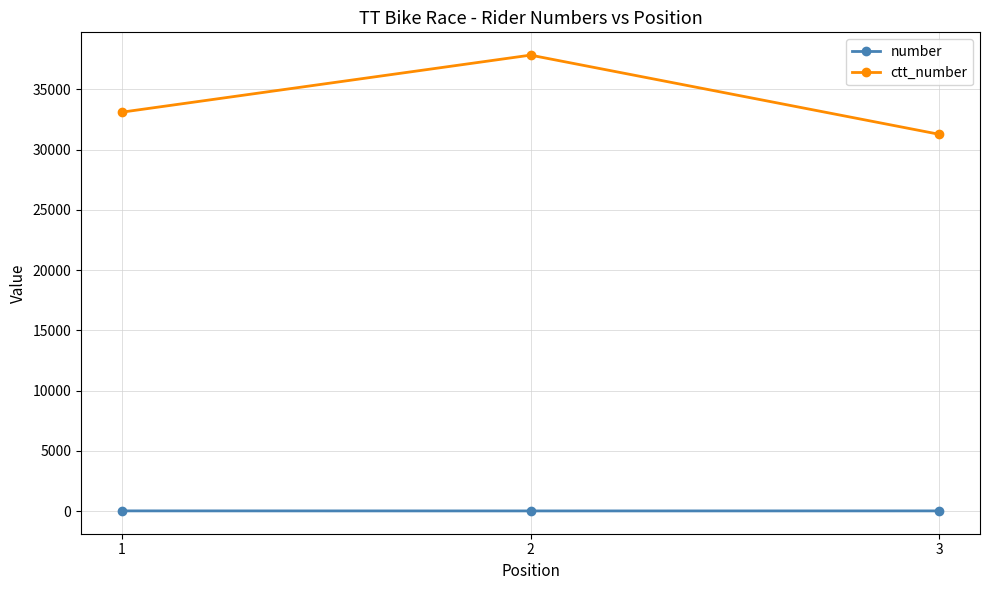

What is the sum of all number values?

46